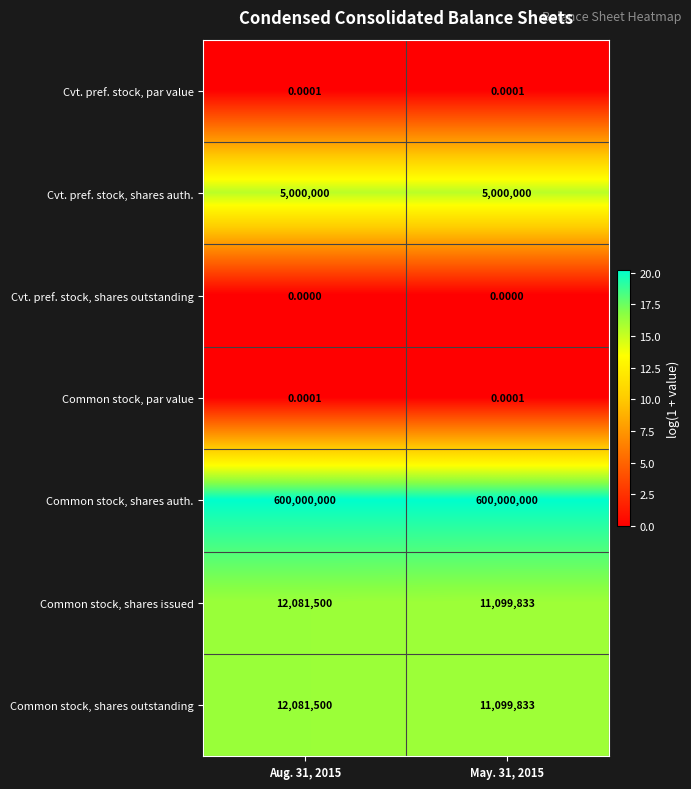

What is the spread (max minus min) of values at May. 31, 2015?

600000000.0